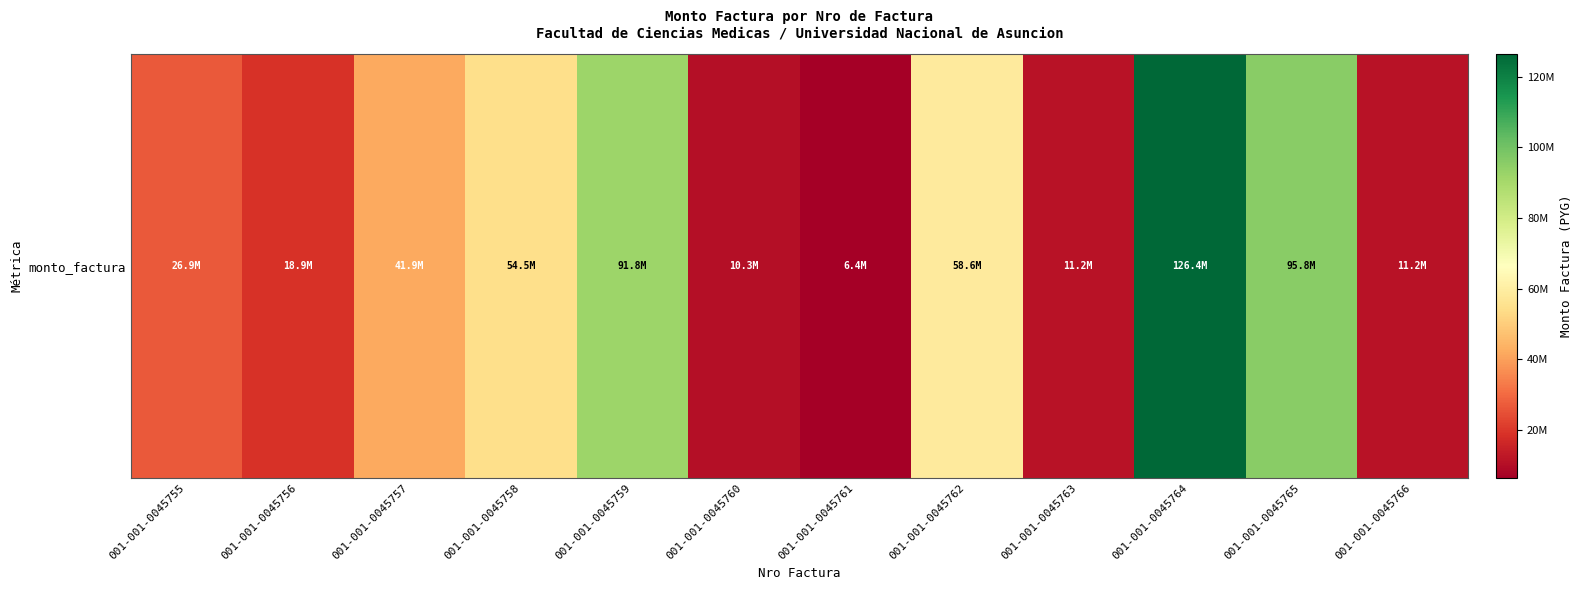

List the labels in order of value, smallest first.

001-001-0045761, 001-001-0045760, 001-001-0045763, 001-001-0045766, 001-001-0045756, 001-001-0045755, 001-001-0045757, 001-001-0045758, 001-001-0045762, 001-001-0045759, 001-001-0045765, 001-001-0045764